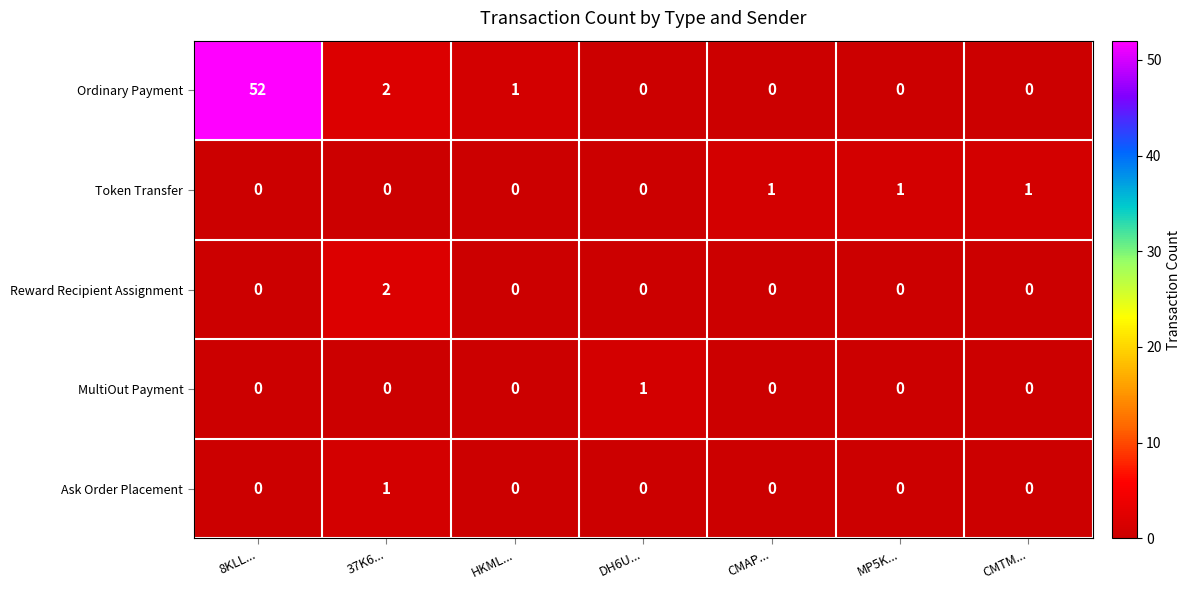

At which category is the sum across all series the highest?

8KLL...